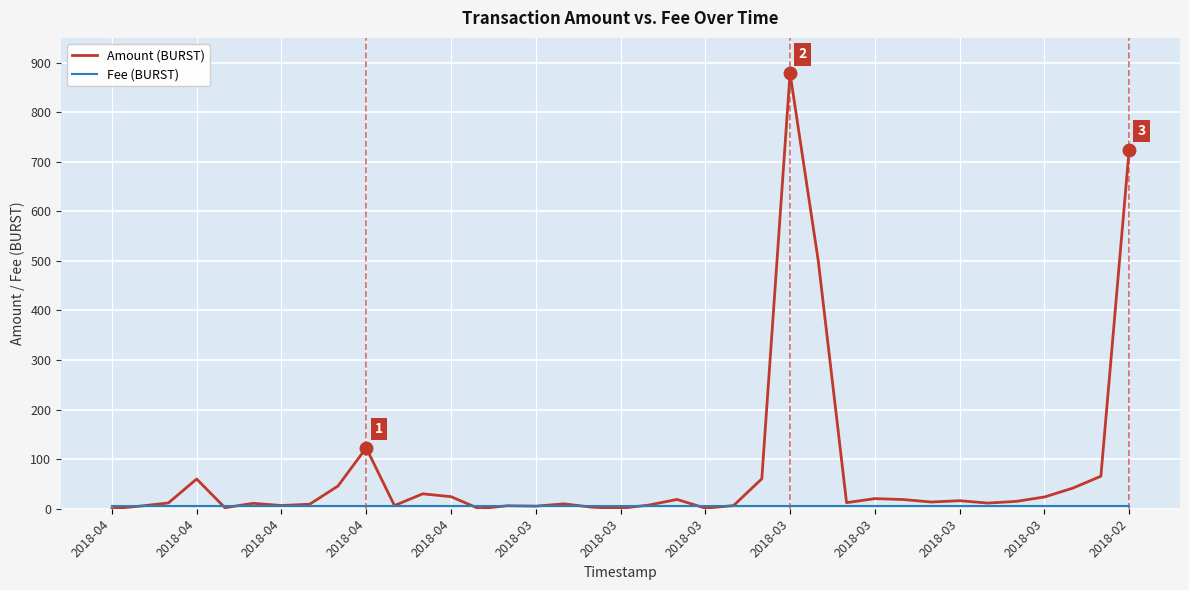

What is the highest value of the Amount (BURST) series?

878.6